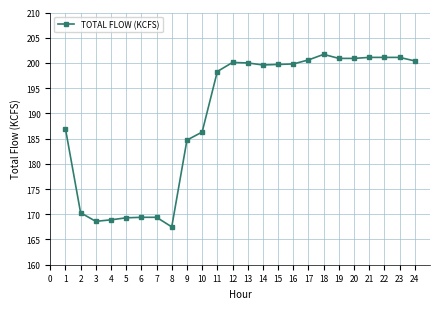

What is the change in value from 3 to 23?

+32.5